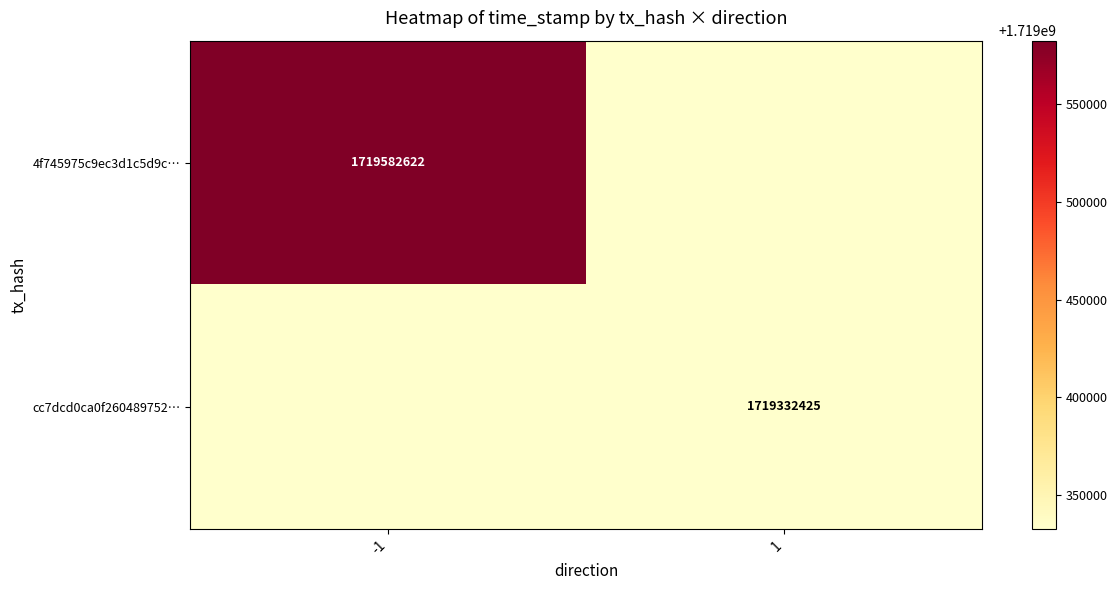

What is the smallest value displayed?

1719332424